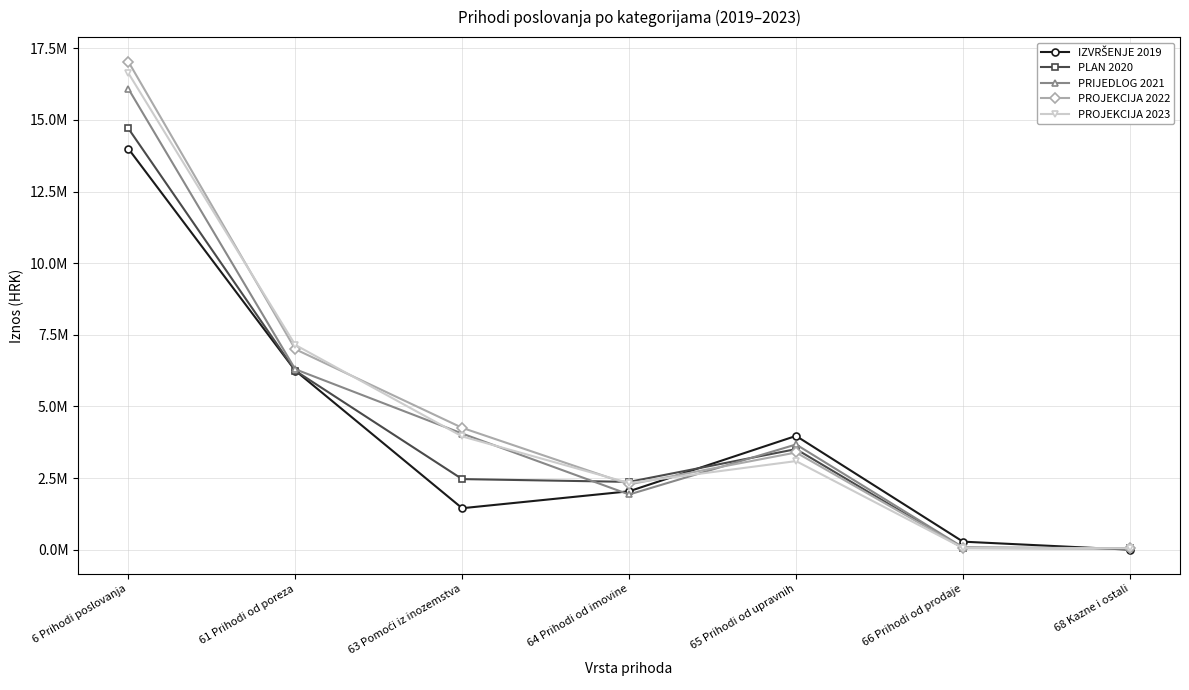

What is the value of the PRIJEDLOG 2021 point at the 2nd from the left?

6300000.0